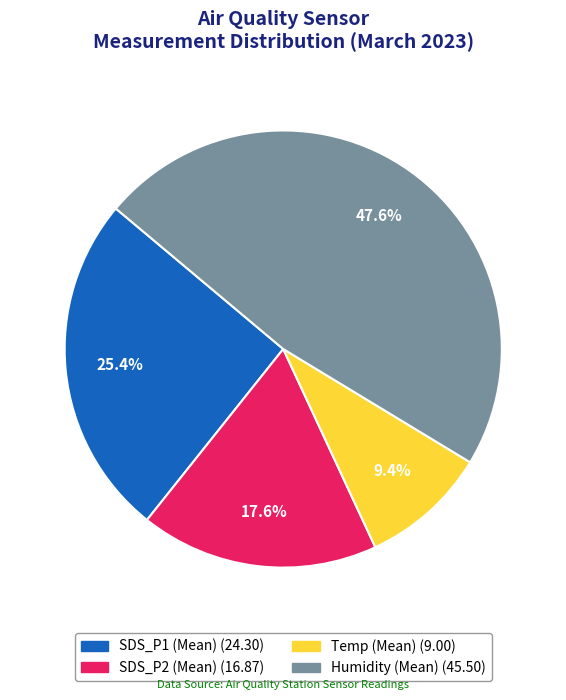

Does any single category account for the majority?

No